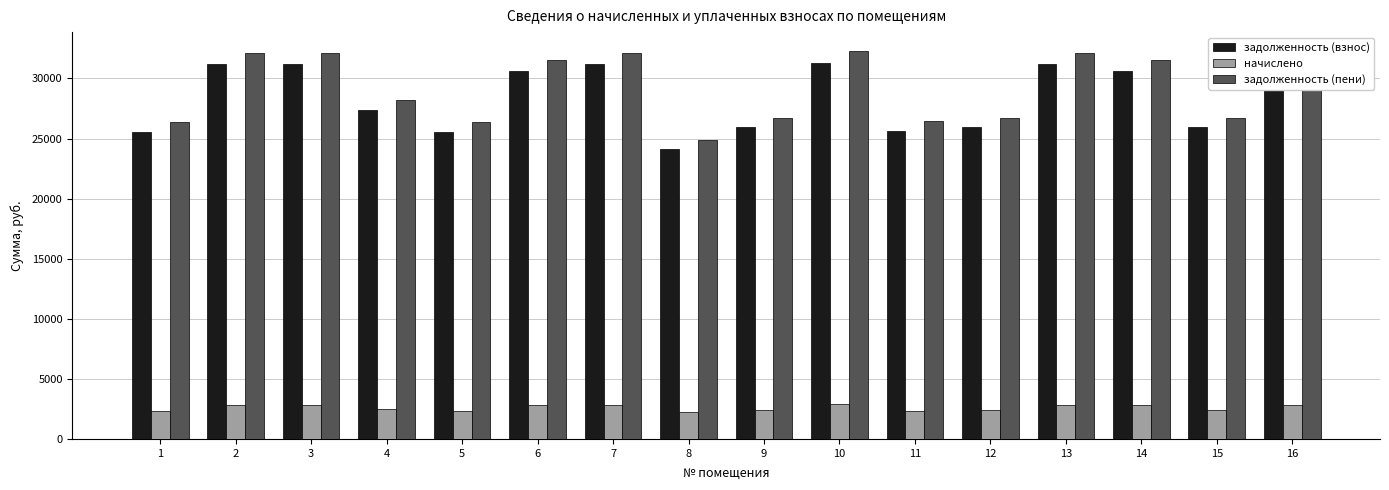

What is the highest value of the задолженность (пени) series?

32247.3